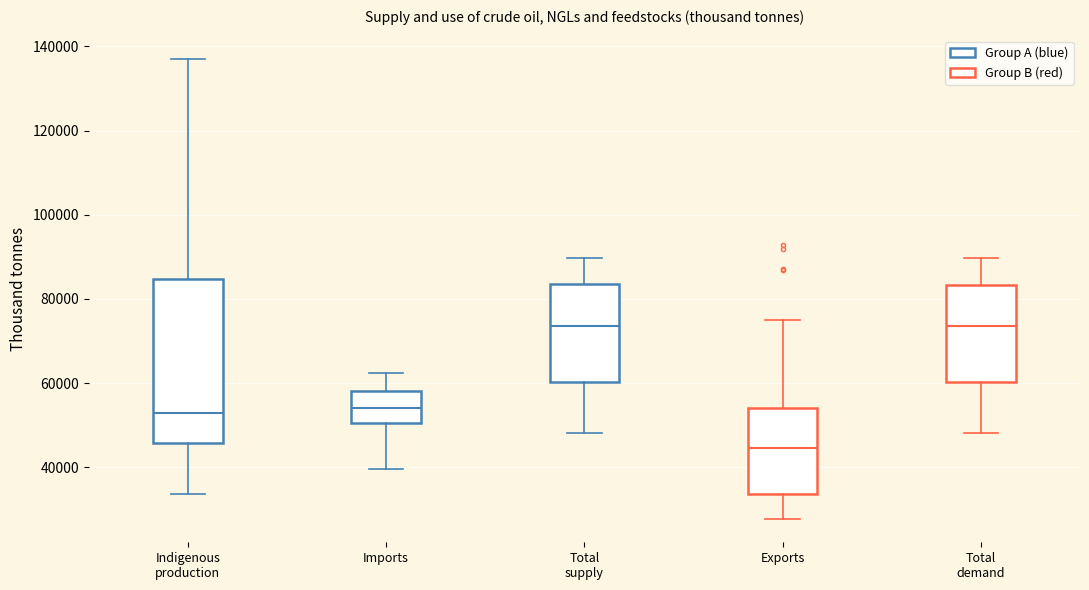

Which box's median line is the lowest?

Exports